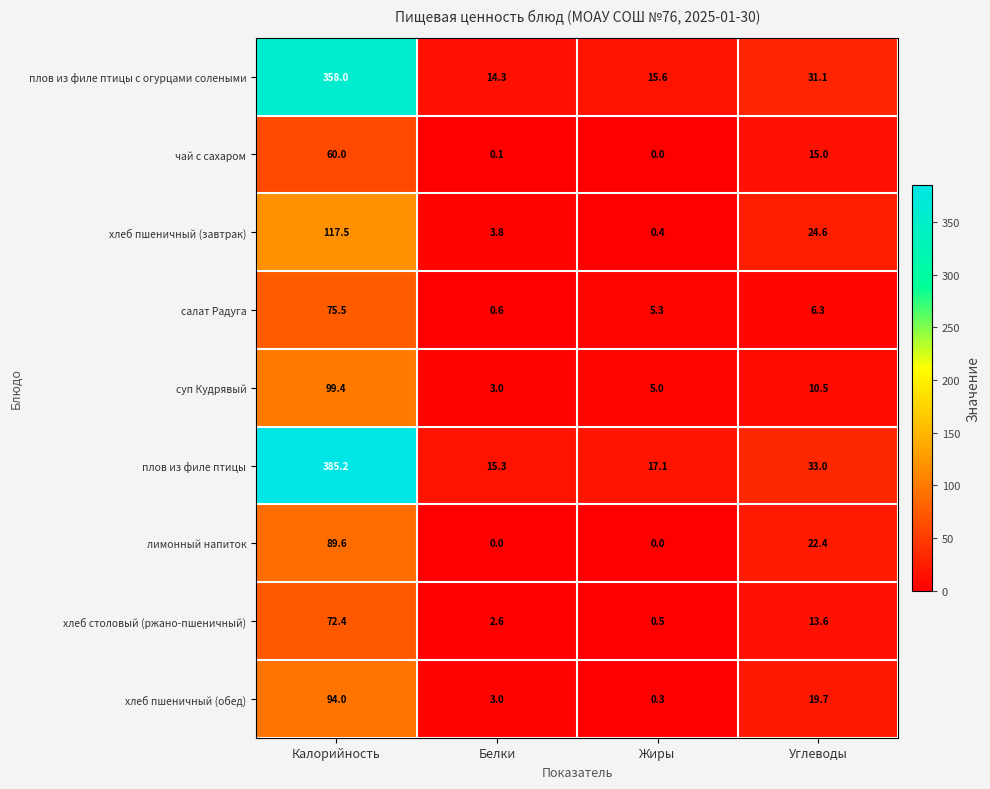

How many distinct data groups are displayed?

9